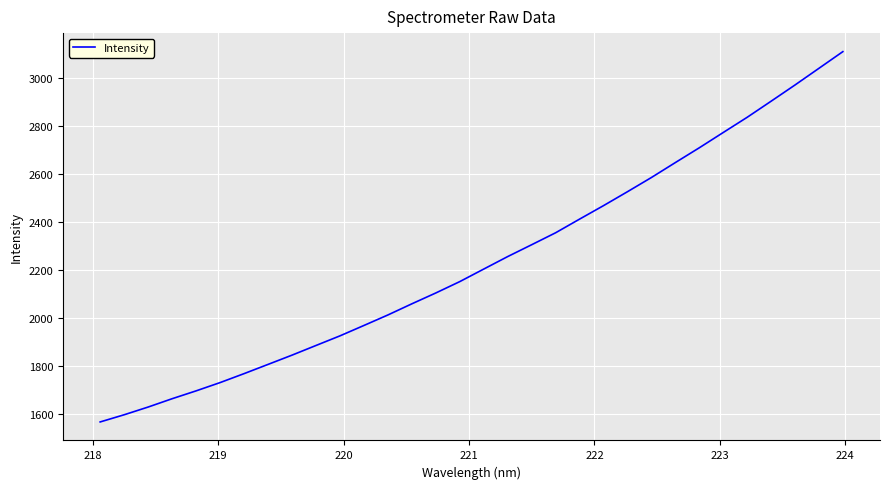

What is the difference between the maximum and minimum values?

1539.0